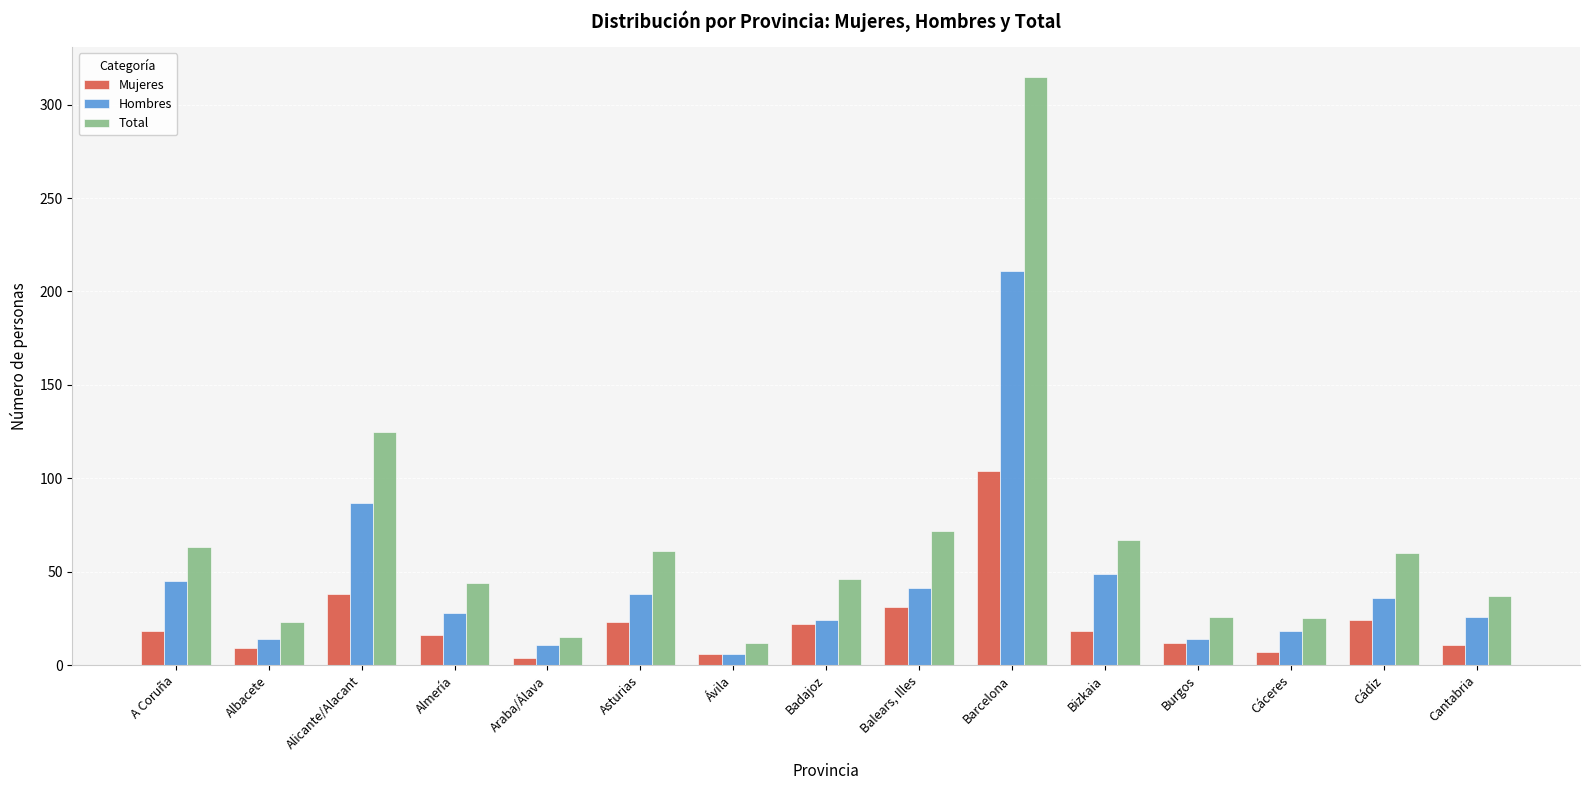

What is the difference between the maximum and second lowest values in the Mujeres series?

98